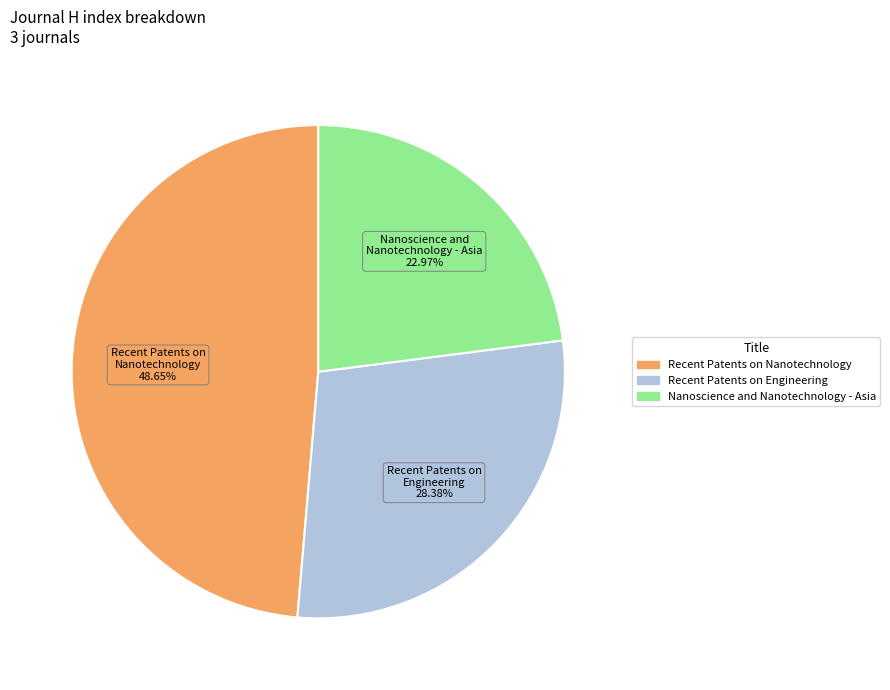

Is it true that Recent Patents on Engineering is 28% of the pie?

True